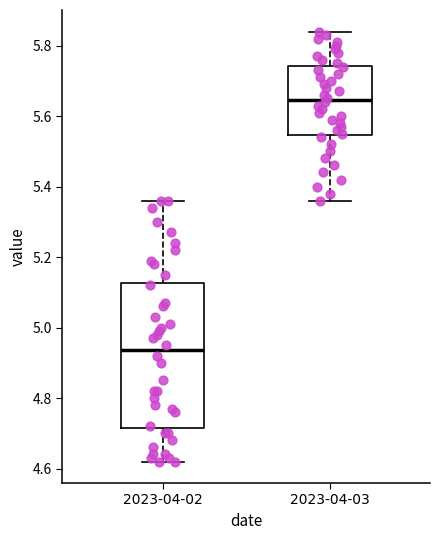

Which box is the tallest, from its lower edge to its upper edge?

2023-04-02